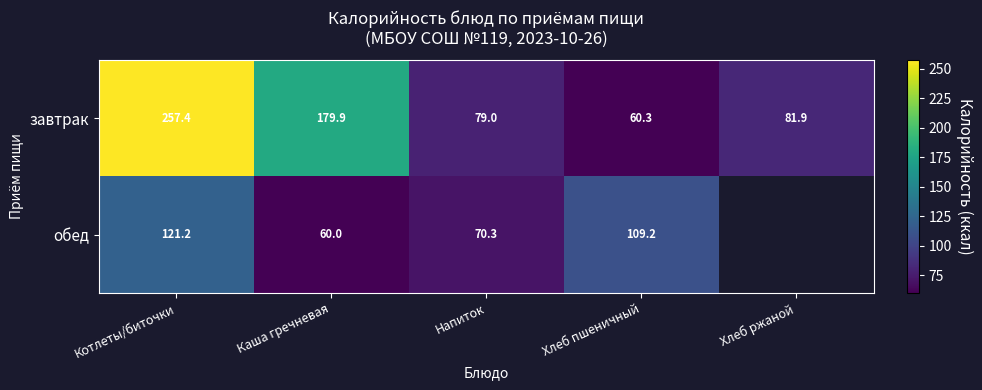

What is the difference between the завтрак values at Напиток and Хлеб пшеничный?

18.7